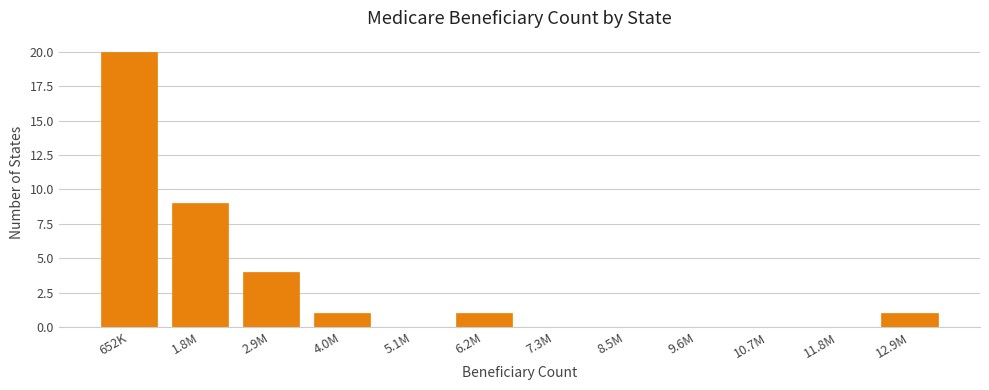

Reading left to right, extract all data points from this chart.

652K=20	1.8M=9	2.9M=4	4.0M=1	5.1M=0	6.2M=1	7.3M=0	8.5M=0	9.6M=0	10.7M=0	11.8M=0	12.9M=1